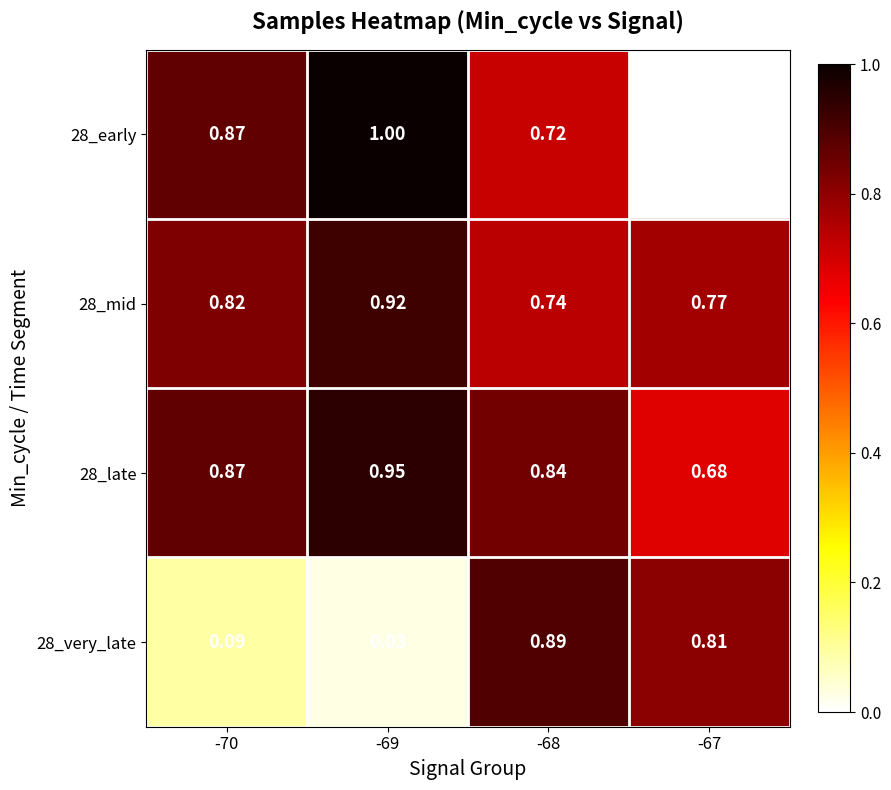

Which series has the largest total across all categories?

28_late